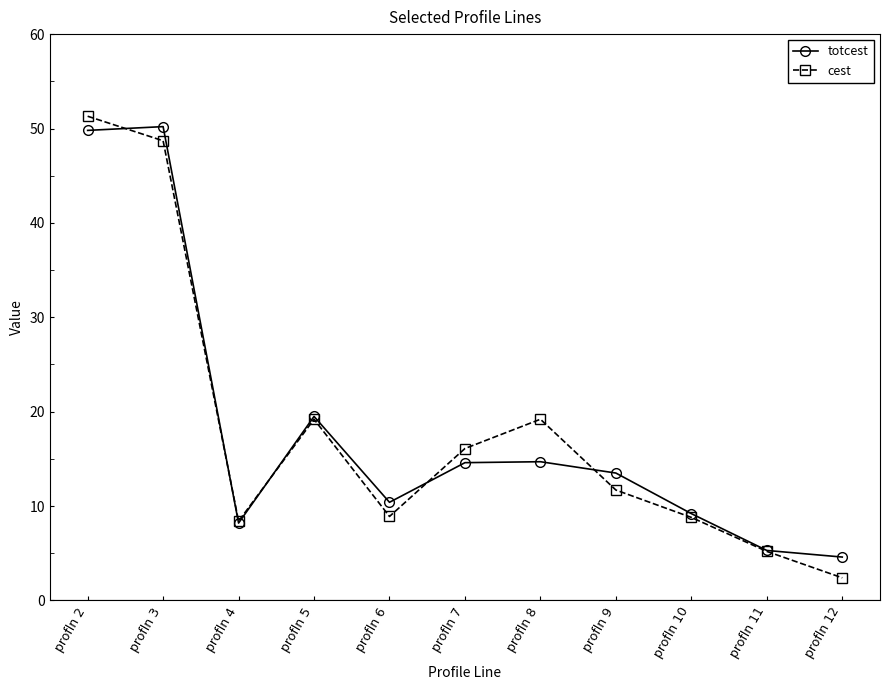

What is the value of the cest point at the 9th from the left?

8.8